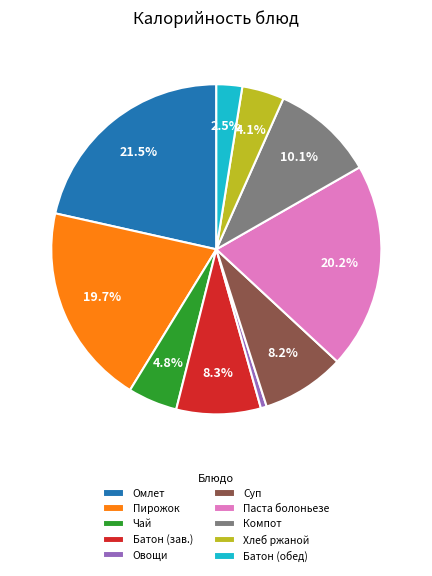

Is the sum of Пирожок and Батон (зав.) greater than half?

No